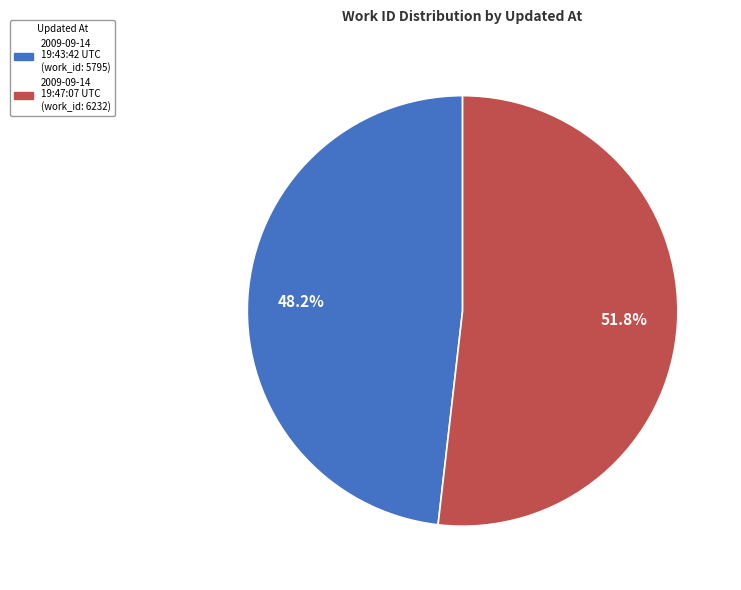

Combined, what portion of the pie is 2009-09-14 19:47:07 UTC and 2009-09-14 19:43:42 UTC?

100.0%